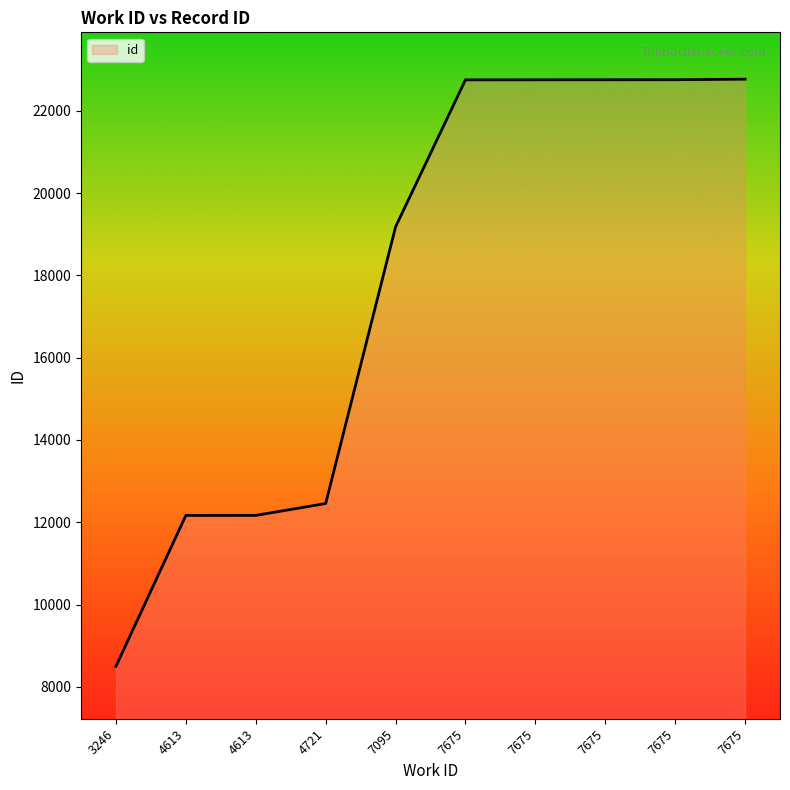

What is the difference between the maximum and second lowest values?

10603